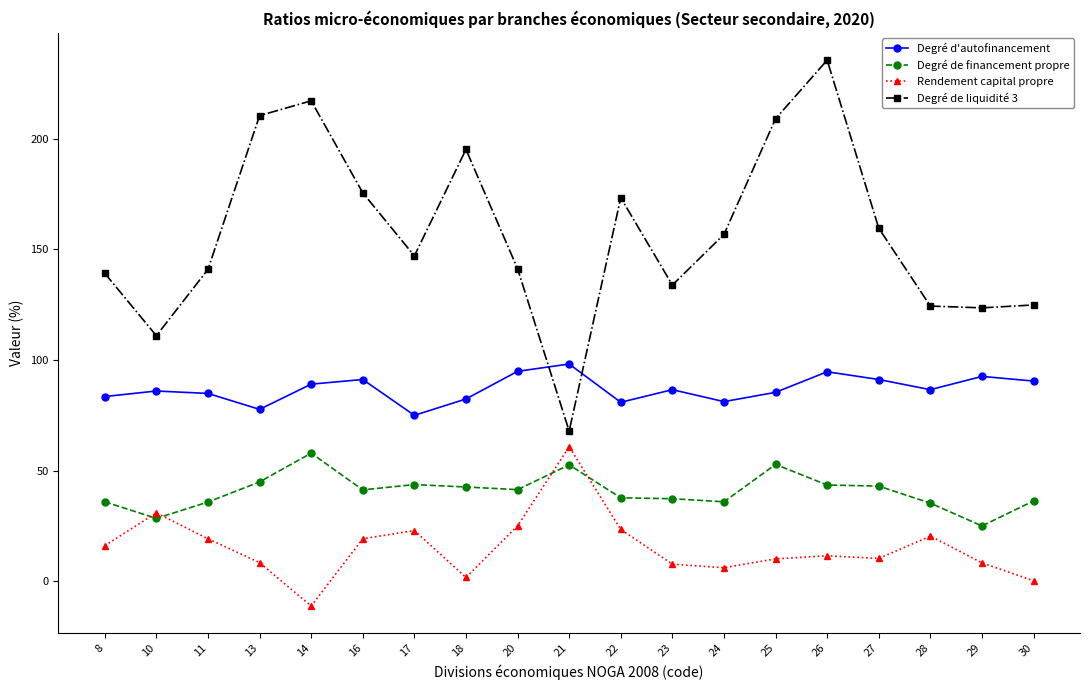

Rank the series by their average value, from lowest to highest.

Rendement capital propre, Degré de financement propre, Degré d'autofinancement, Degré de liquidité 3